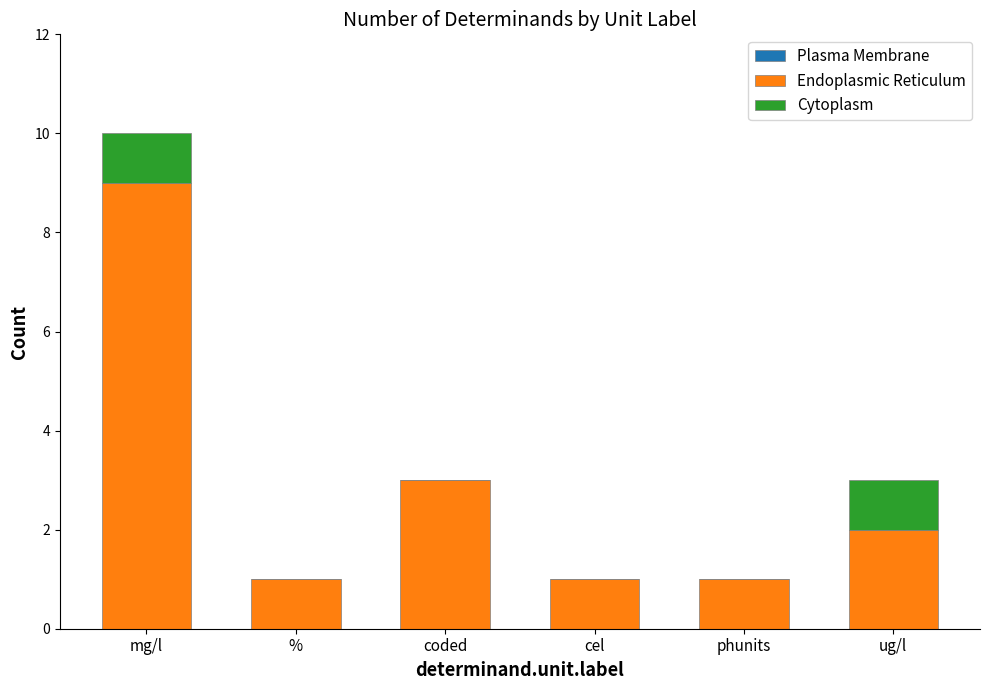

At which category is the sum across all series the highest?

mg/l